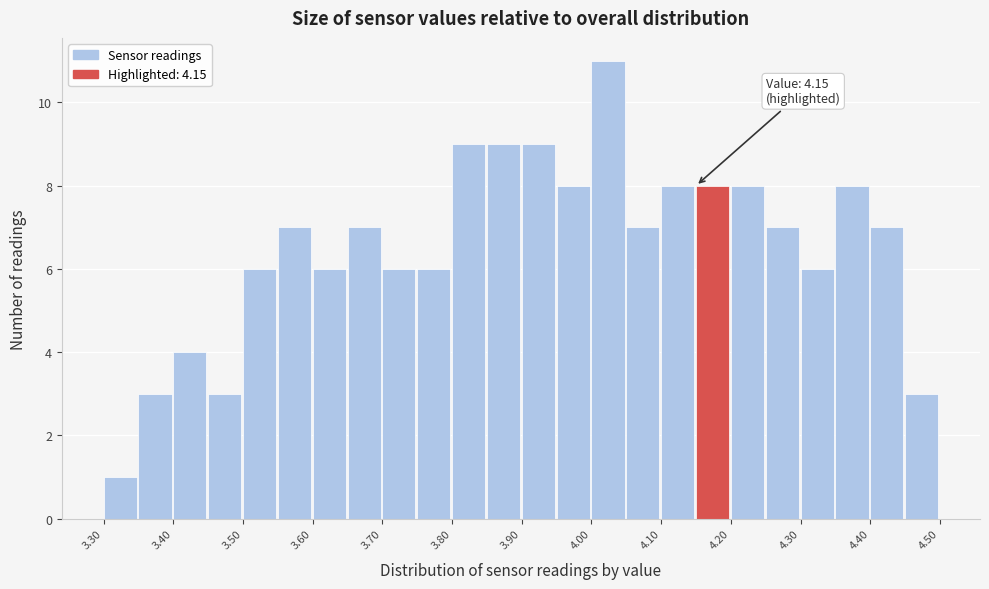

Over which range of the x-axis is the bar tallest?

4.00 to 4.05